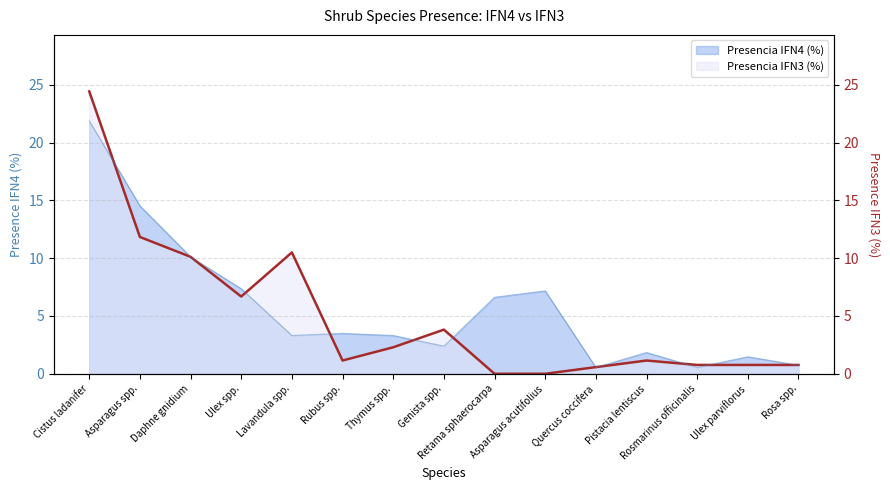

Is the value of Presencia IFN3 (%) at Ulex spp. greater than the value of Presencia IFN4 (%) at Thymus spp.?

Yes